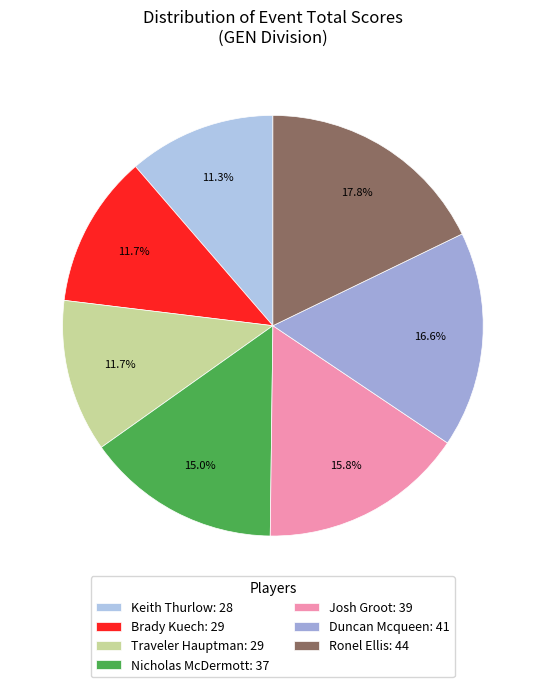

Count the number of slices in the pie.

7